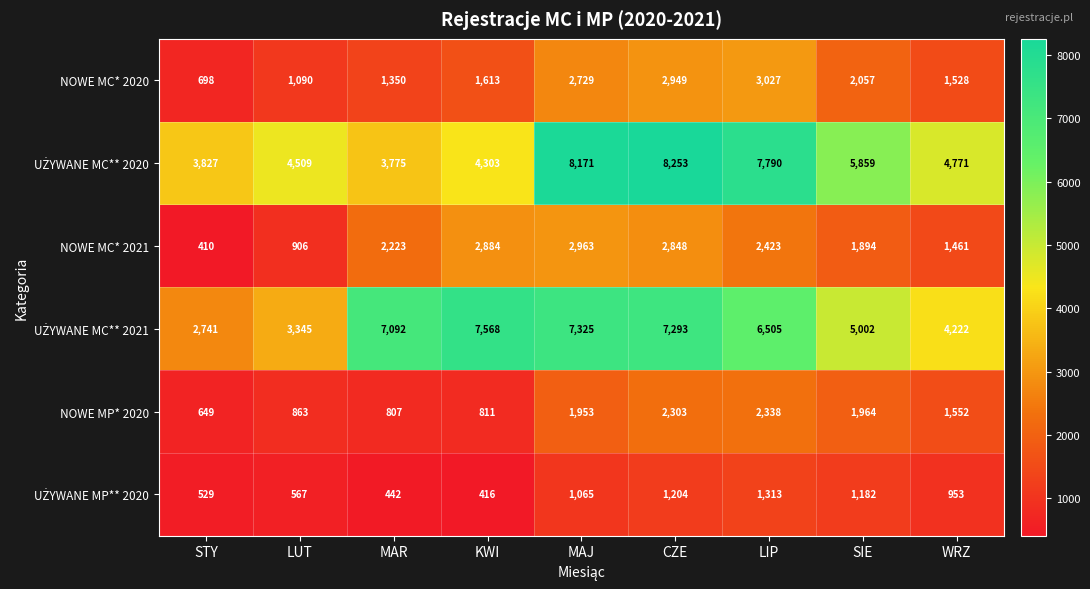

What is the smallest value displayed?

410